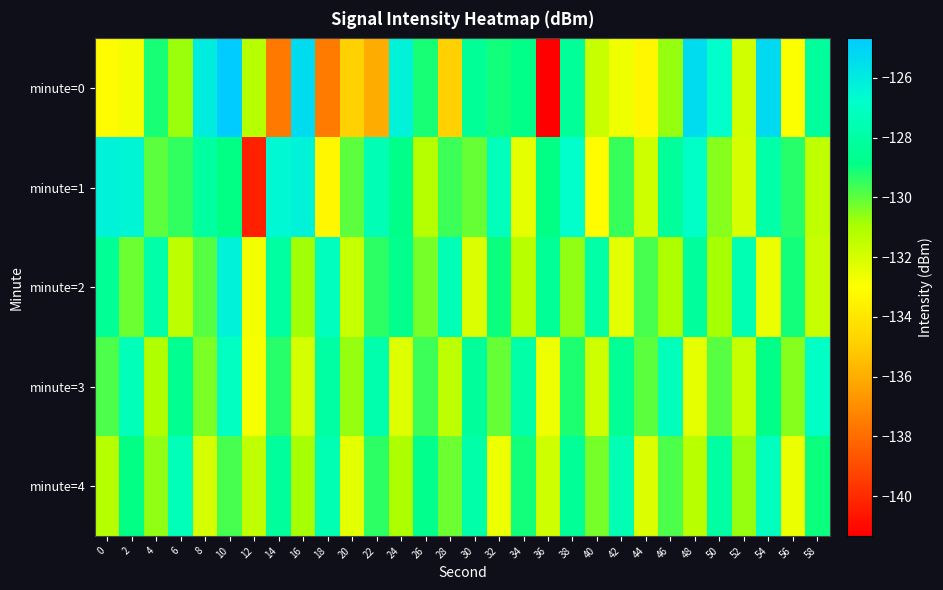

Which series has the widest spread of values?

minute=0